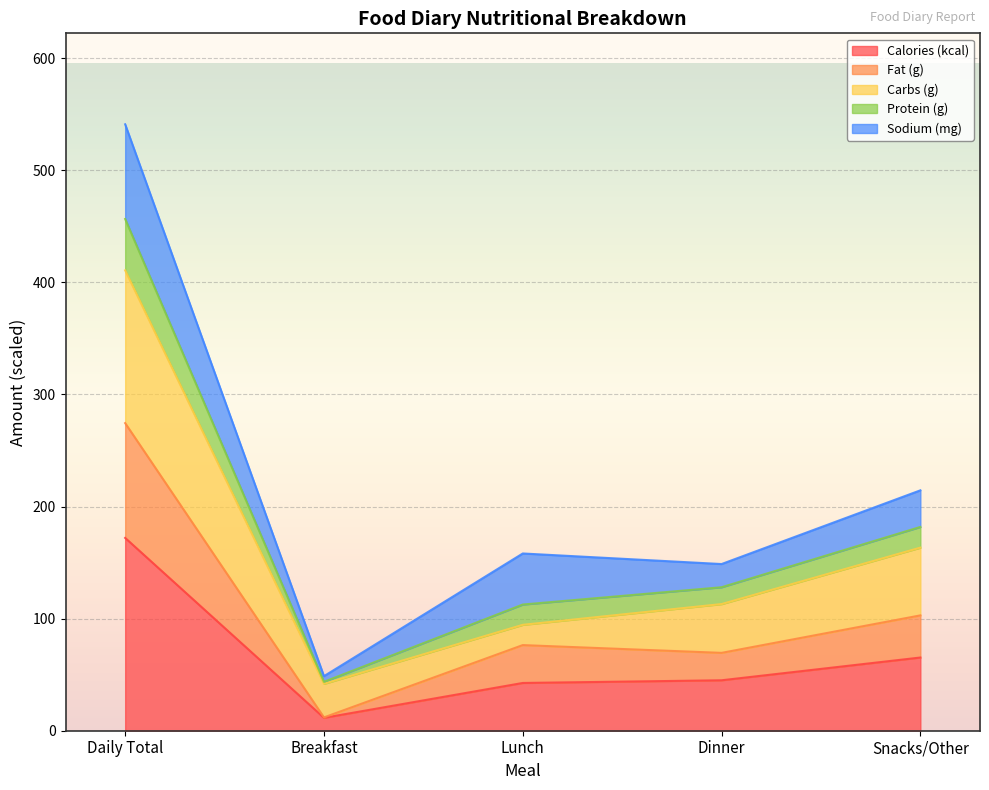

What is the label of the 5th point from the left?

Snacks/Other